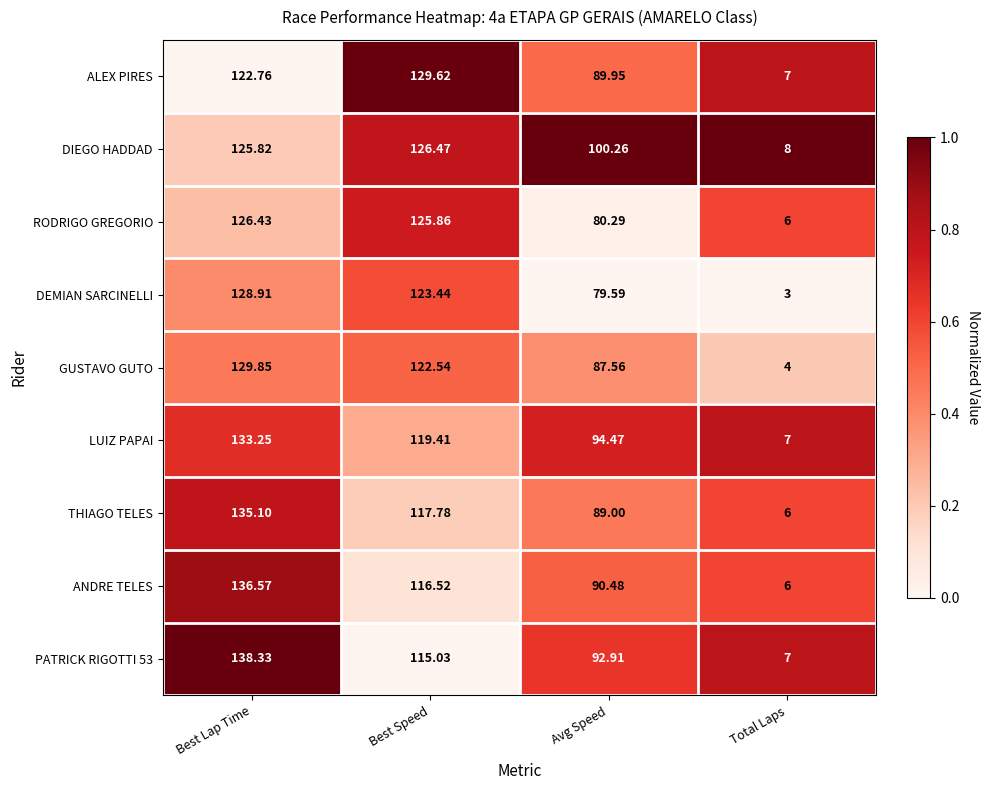

List the labels in order of ALEX PIRES value, largest first.

Best Speed, Best Lap Time, Avg Speed, Total Laps